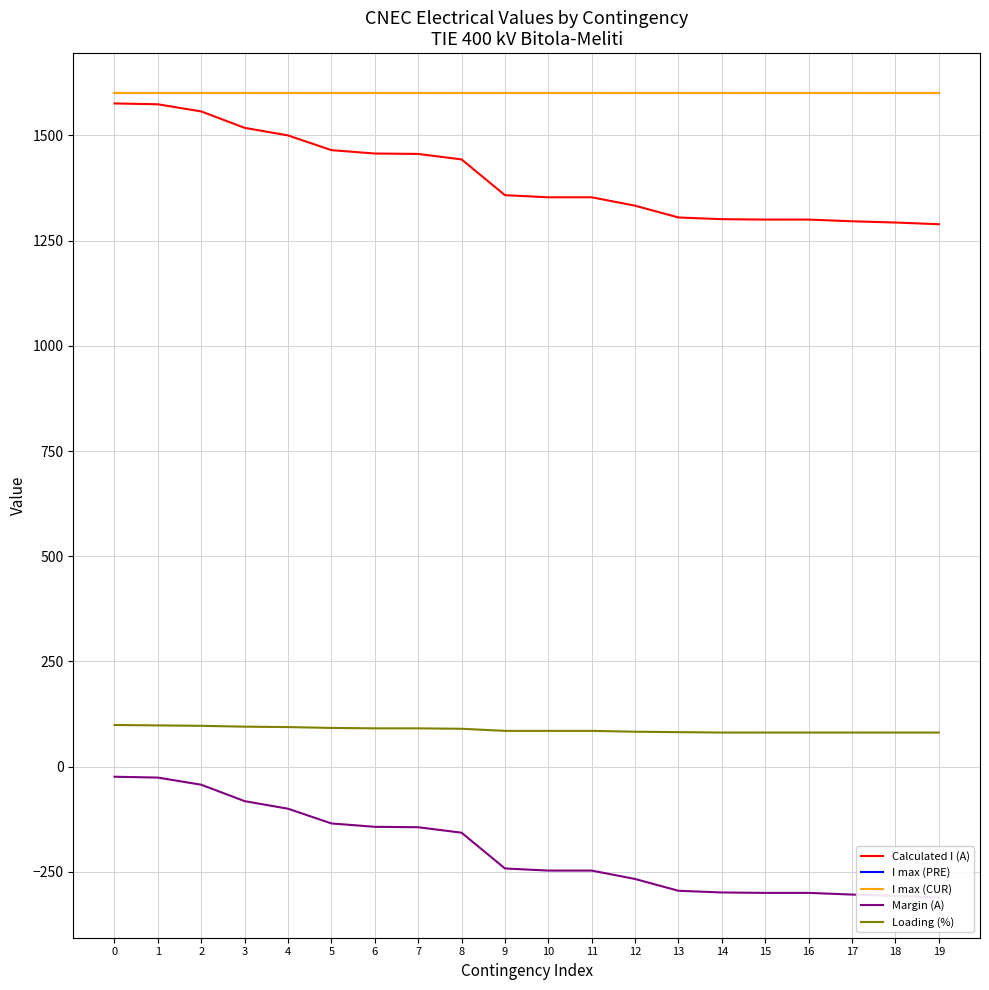

What is the spread (max minus min) of values at 3?

1682